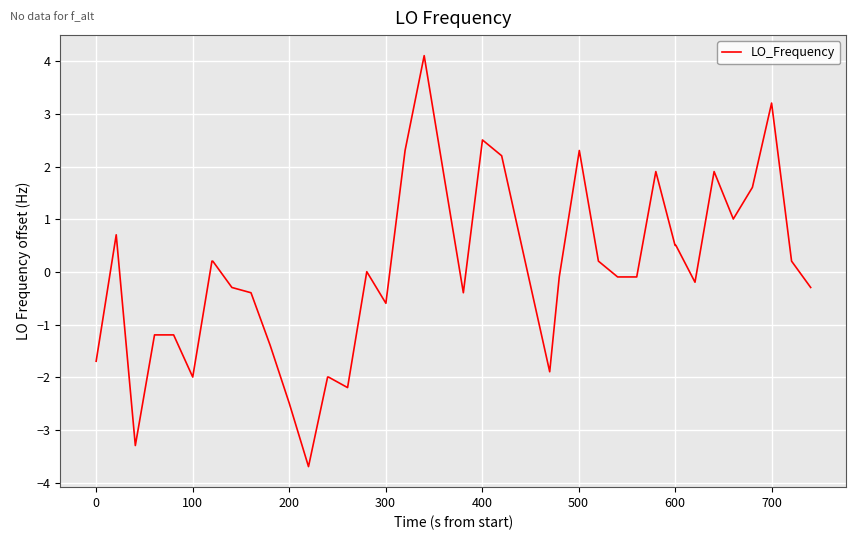

What is the difference between the maximum and minimum values?

7.8